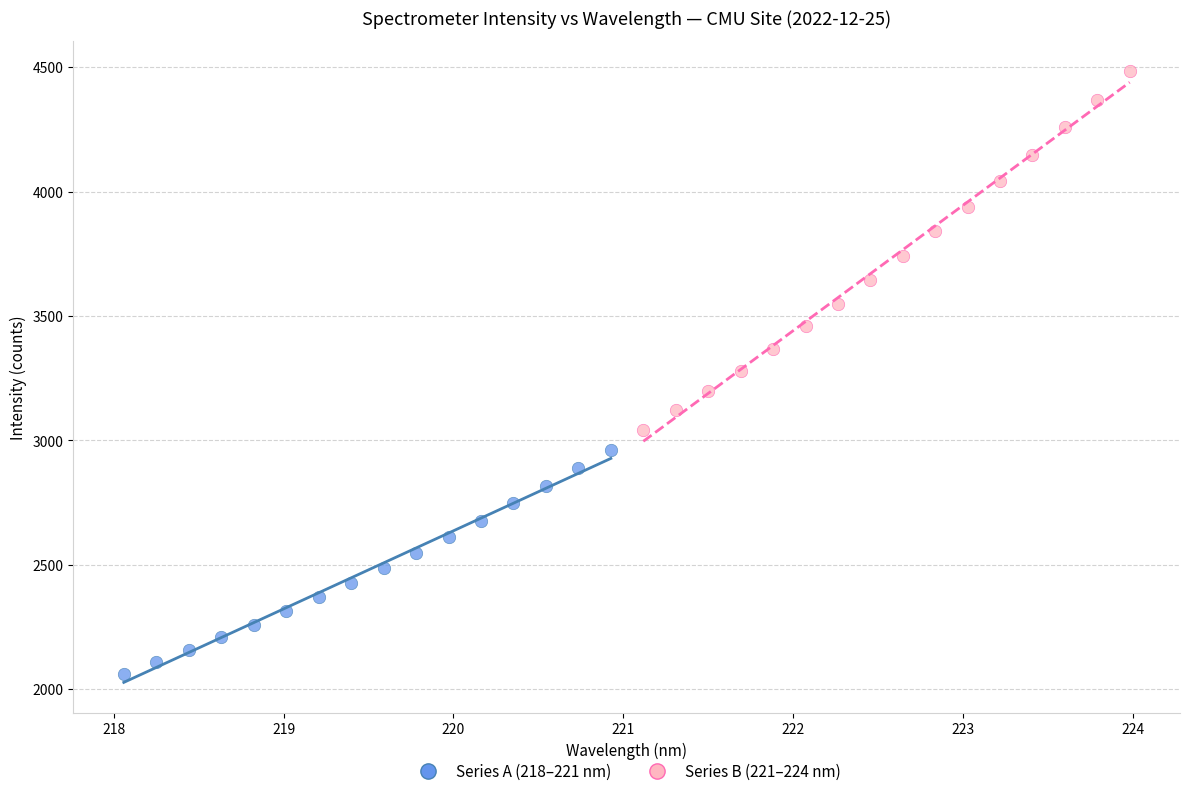

What are all the series names shown in the legend?

Series A (218–221 nm), Series B (221–224 nm)